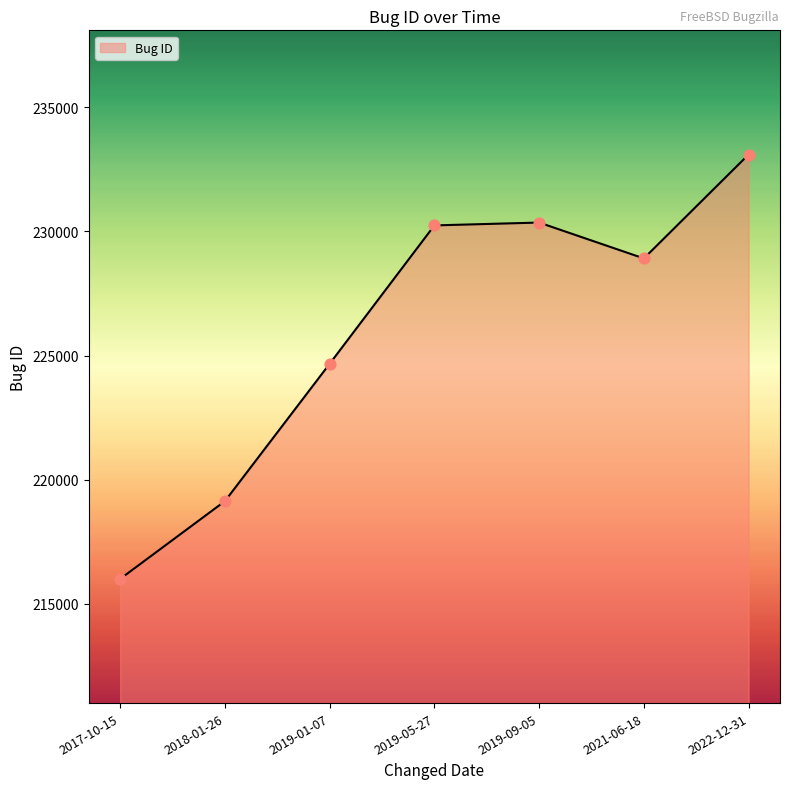

Which has a higher value, 2017-10-15 or 2021-06-18?

2021-06-18